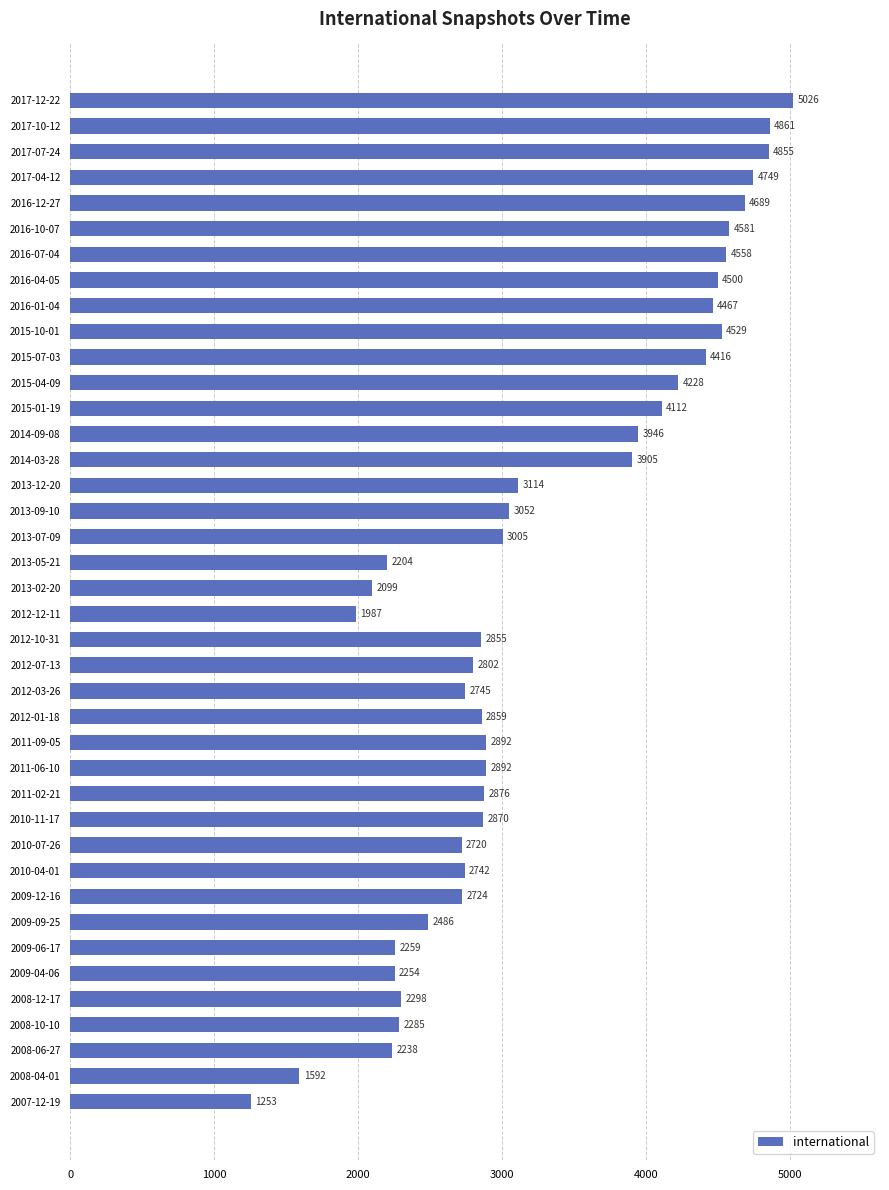

How many distinct data groups are displayed?

1